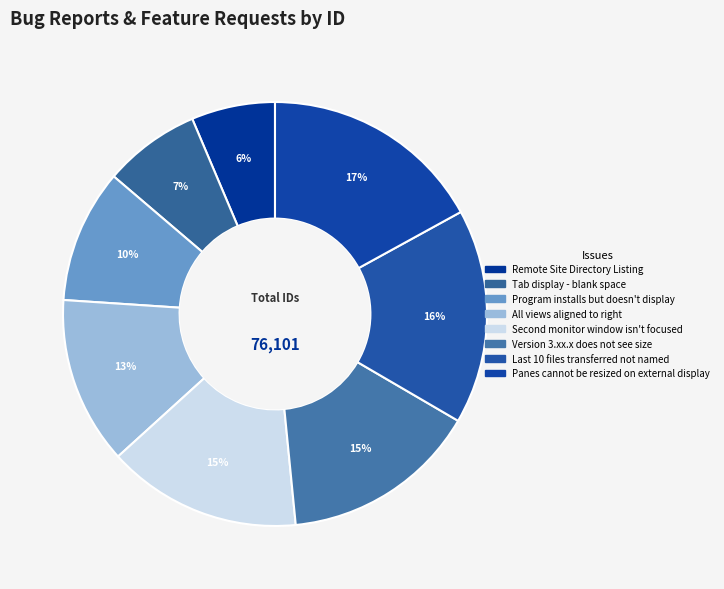

Count the number of slices in the pie.

8